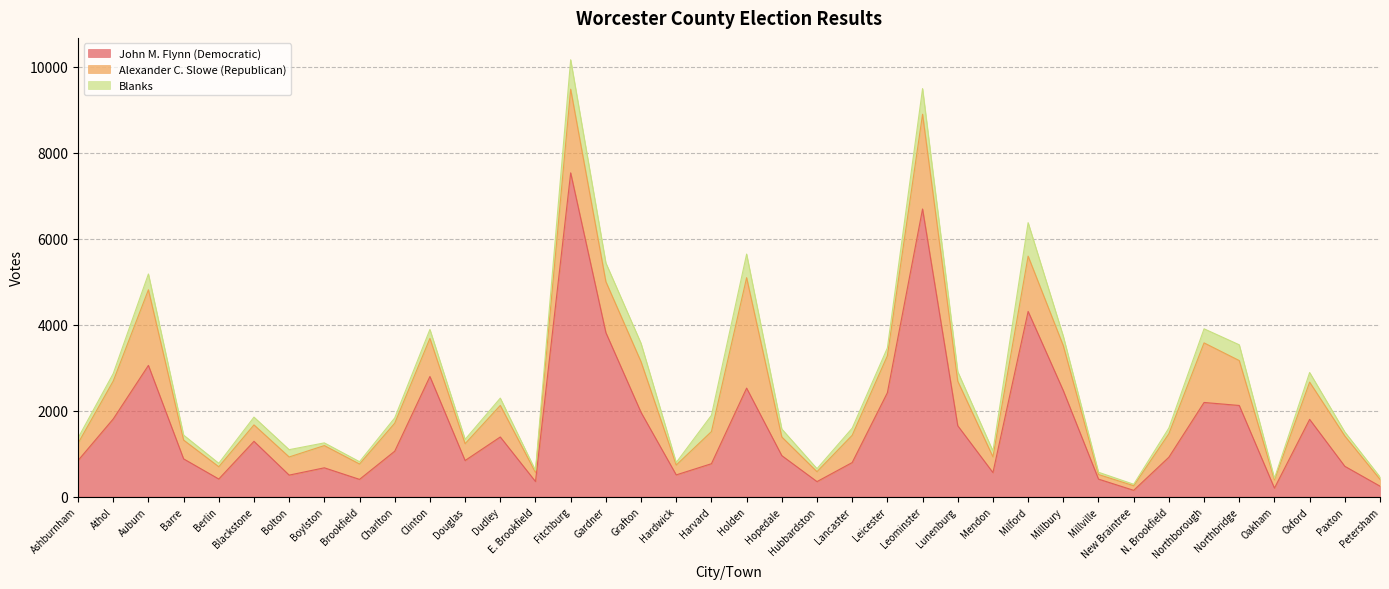

How many data points does each series have?

38